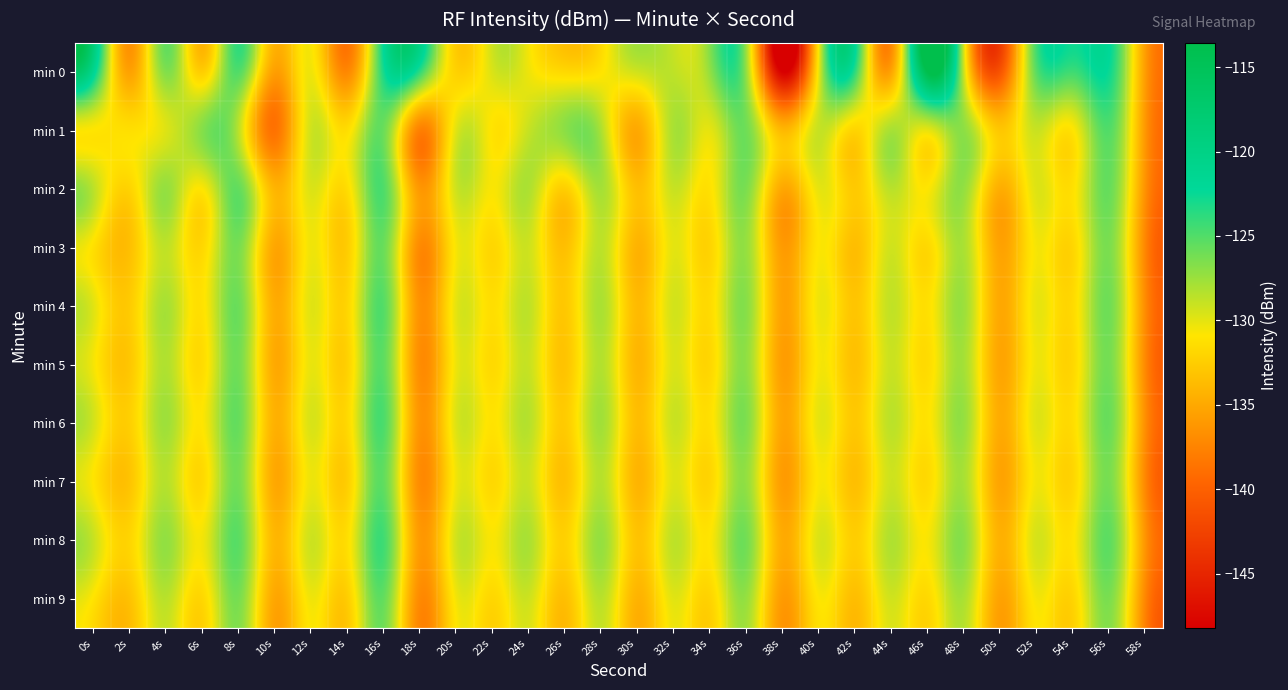

Reading left to right, transcribe all the data shown in this chart.

min 0: 0s=-120.9	2s=-135.5	4s=-126.6	6s=-132.6	8s=-124.9	10s=-135.6	12s=-130.4	14s=-137.3	16s=-123.1	18s=-123.5	20s=-132.2	22s=-129.7	24s=-130.3	26s=-131.8	28s=-131.1	30s=-129.2	32s=-128.7	34s=-127.3	36s=-127.0	38s=-148.2	40s=-130.5	42s=-123.5	44s=-135.4	46s=-113.6	48s=-128.7	50s=-141.2	52s=-125.4	54s=-124.3	56s=-122.5	58s=-135.6
min 1: 0s=-130.9	2s=-131.4	4s=-129.8	6s=-126.8	8s=-128.4	10s=-138.7	12s=-129.3	14s=-131.5	16s=-125.8	18s=-137.6	20s=-130.0	22s=-131.0	24s=-129.0	26s=-127.0	28s=-128.0	30s=-135.0	32s=-128.0	34s=-130.0	36s=-126.0	38s=-134.0	40s=-129.0	42s=-132.0	44s=-128.0	46s=-130.0	48s=-127.0	50s=-133.0	52s=-129.0	54s=-131.0	56s=-125.0	58s=-136.0
min 2: 0s=-128.5	2s=-132.1	4s=-127.3	6s=-130.8	8s=-125.6	10s=-134.2	12s=-129.7	14s=-131.5	16s=-124.9	18s=-136.1	20s=-129.3	22s=-130.7	24s=-128.1	26s=-132.4	28s=-127.8	30s=-133.5	32s=-129.0	34s=-131.2	36s=-126.4	38s=-135.0	40s=-130.1	42s=-132.8	44s=-128.5	46s=-130.9	48s=-127.2	50s=-134.6	52s=-129.8	54s=-131.3	56s=-125.7	58s=-136.4
min 3: 0s=-131.2	2s=-133.5	4s=-128.7	6s=-131.9	8s=-126.3	10s=-135.1	12s=-130.4	14s=-132.6	16s=-125.8	18s=-137.0	20s=-130.7	22s=-131.9	24s=-129.2	26s=-133.5	28s=-128.6	30s=-134.3	32s=-130.0	34s=-132.1	36s=-127.3	38s=-135.9	40s=-130.9	42s=-133.6	44s=-129.3	46s=-131.8	48s=-128.0	50s=-135.4	52s=-130.6	54s=-132.0	56s=-126.4	58s=-137.2
min 4: 0s=-129.8	2s=-132.7	4s=-127.9	6s=-131.2	8s=-125.9	10s=-134.7	12s=-129.9	14s=-132.0	16s=-125.1	18s=-136.5	20s=-130.1	22s=-131.4	24s=-128.7	26s=-132.9	28s=-128.0	30s=-133.8	32s=-129.4	34s=-131.6	36s=-126.8	38s=-135.4	40s=-130.4	42s=-133.1	44s=-128.8	46s=-131.3	48s=-127.5	50s=-135.0	52s=-130.2	54s=-131.7	56s=-126.0	58s=-136.8
min 5: 0s=-130.5	2s=-133.0	4s=-128.2	6s=-131.6	8s=-126.1	10s=-134.9	12s=-130.2	14s=-132.3	16s=-125.4	18s=-136.8	20s=-130.4	22s=-131.7	24s=-129.0	26s=-133.2	28s=-128.3	30s=-134.1	32s=-129.7	34s=-131.9	36s=-127.1	38s=-135.7	40s=-130.7	42s=-133.4	44s=-129.1	46s=-131.6	48s=-127.8	50s=-135.2	52s=-130.4	54s=-131.9	56s=-126.2	58s=-137.0
min 6: 0s=-129.3	2s=-132.4	4s=-127.6	6s=-130.9	8s=-125.7	10s=-134.4	12s=-129.6	14s=-131.8	16s=-124.8	18s=-136.3	20s=-129.8	22s=-131.1	24s=-128.4	26s=-132.7	28s=-127.7	30s=-133.6	32s=-129.1	34s=-131.3	36s=-126.5	38s=-135.2	40s=-130.1	42s=-132.9	44s=-128.6	46s=-131.1	48s=-127.3	50s=-134.8	52s=-129.9	54s=-131.5	56s=-125.8	58s=-136.6
min 7: 0s=-130.9	2s=-133.2	4s=-128.4	6s=-131.8	8s=-126.2	10s=-135.0	12s=-130.3	14s=-132.5	16s=-125.5	18s=-136.9	20s=-130.5	22s=-131.8	24s=-129.1	26s=-133.4	28s=-128.4	30s=-134.2	32s=-129.8	34s=-132.0	36s=-127.2	38s=-135.8	40s=-130.8	42s=-133.5	44s=-129.2	46s=-131.7	48s=-127.9	50s=-135.3	52s=-130.5	54s=-132.0	56s=-126.3	58s=-137.1
min 8: 0s=-128.9	2s=-132.0	4s=-127.2	6s=-130.5	8s=-125.3	10s=-134.0	12s=-129.2	14s=-131.4	16s=-124.4	18s=-135.9	20s=-129.4	22s=-130.7	24s=-128.0	26s=-132.3	28s=-127.3	30s=-133.2	32s=-128.7	34s=-130.9	36s=-126.1	38s=-134.8	40s=-129.7	42s=-132.5	44s=-128.2	46s=-130.7	48s=-126.9	50s=-134.4	52s=-129.5	54s=-131.1	56s=-125.4	58s=-136.2
min 9: 0s=-131.0	2s=-133.3	4s=-128.5	6s=-131.9	8s=-126.3	10s=-135.1	12s=-130.4	14s=-132.6	16s=-125.6	18s=-137.0	20s=-130.6	22s=-131.9	24s=-129.2	26s=-133.5	28s=-128.5	30s=-134.3	32s=-129.9	34s=-132.1	36s=-127.3	38s=-135.9	40s=-130.9	42s=-133.6	44s=-129.3	46s=-131.8	48s=-128.0	50s=-135.4	52s=-130.6	54s=-132.1	56s=-126.4	58s=-137.2